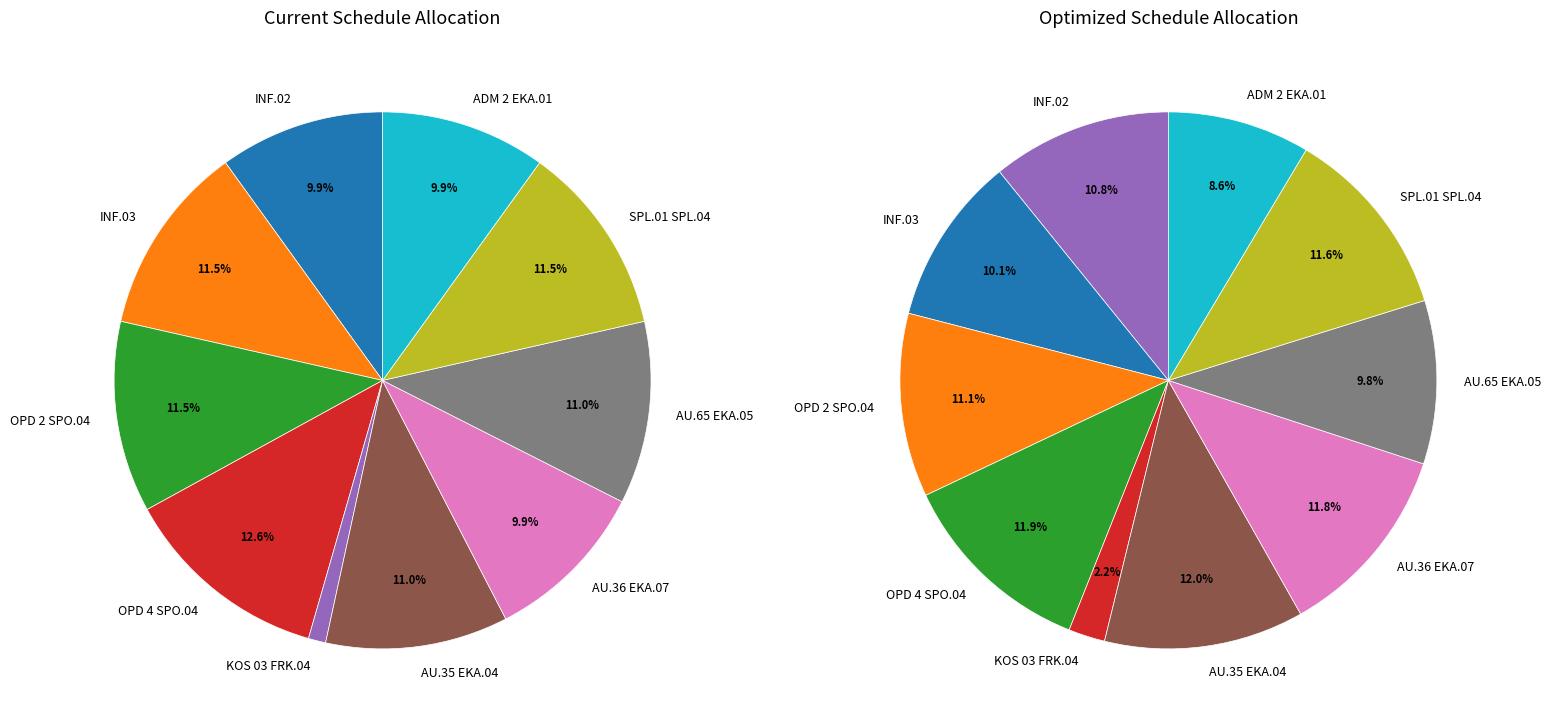

To the nearest percent, what percentage of the pie is AU.35 EKA.04?

11%